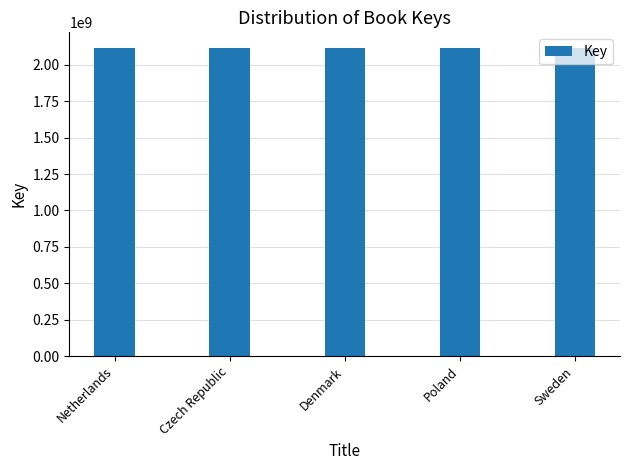

What is the change in value from Denmark to Poland?

+4554